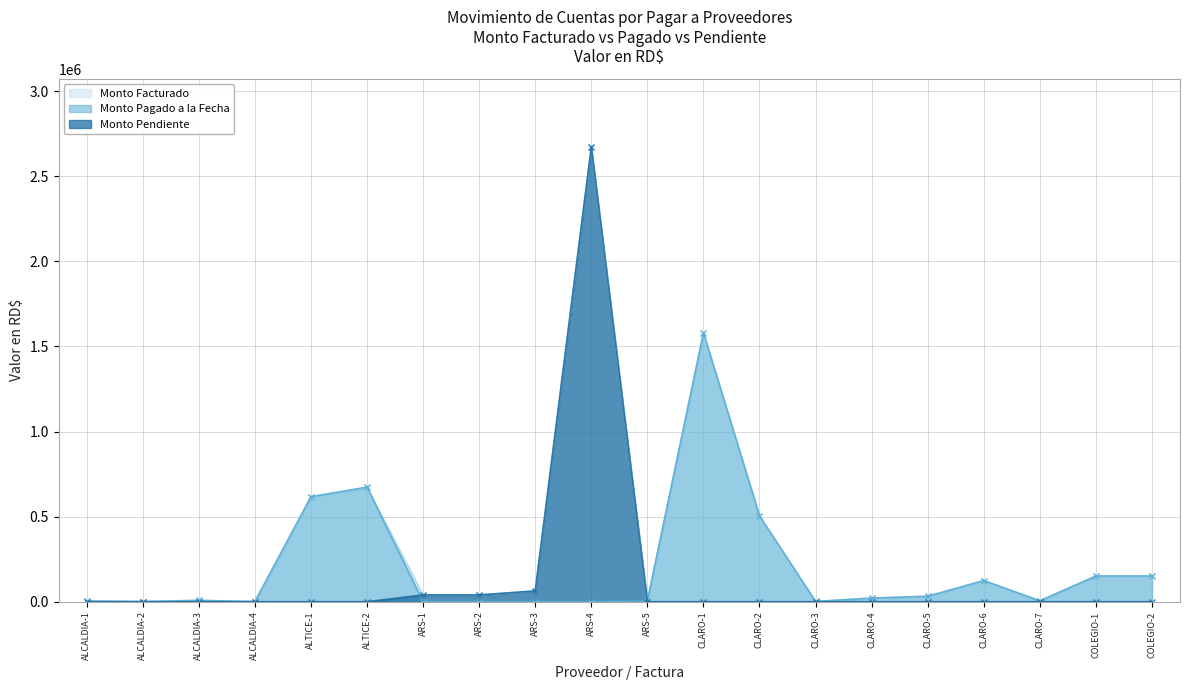

Which has a higher value, ALTICE-1 or CLARO-5?

ALTICE-1